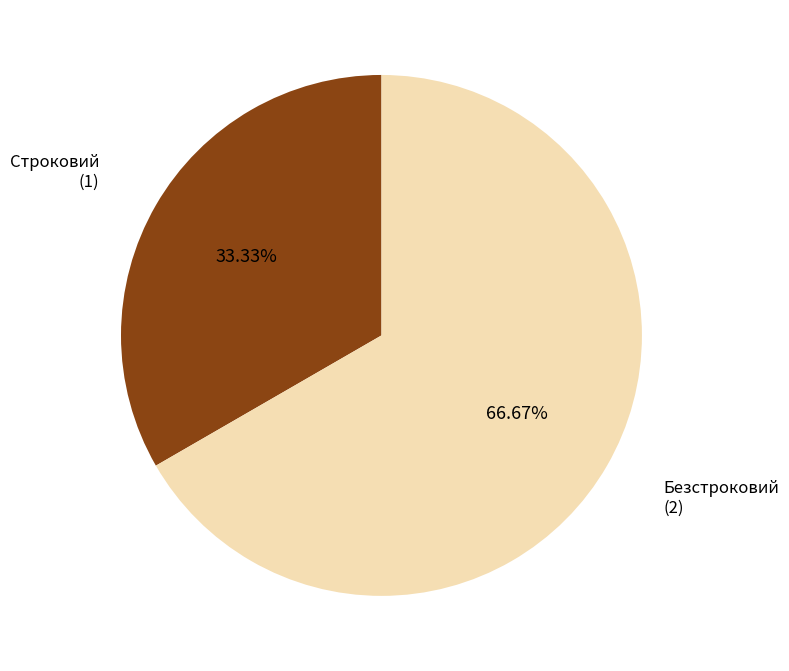

What percentage is the Строковий slice, to the nearest percent?

33%